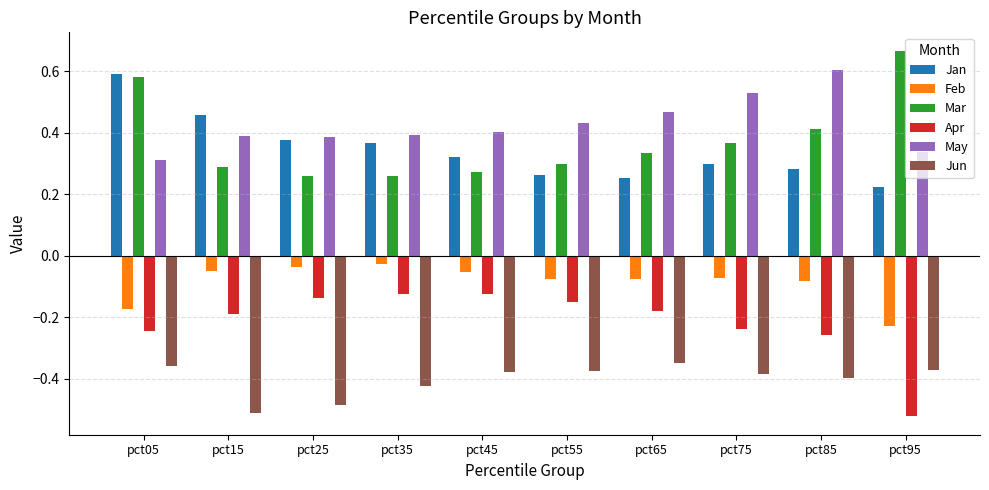

At which label does Apr reach its minimum?

pct95